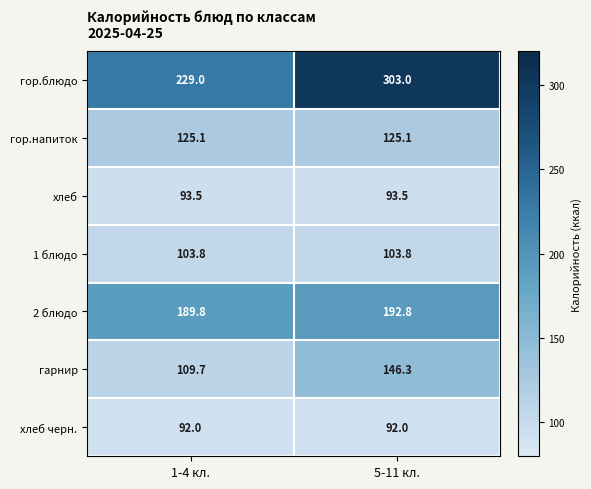

What is the total value across all series at 1-4 кл.?

942.9